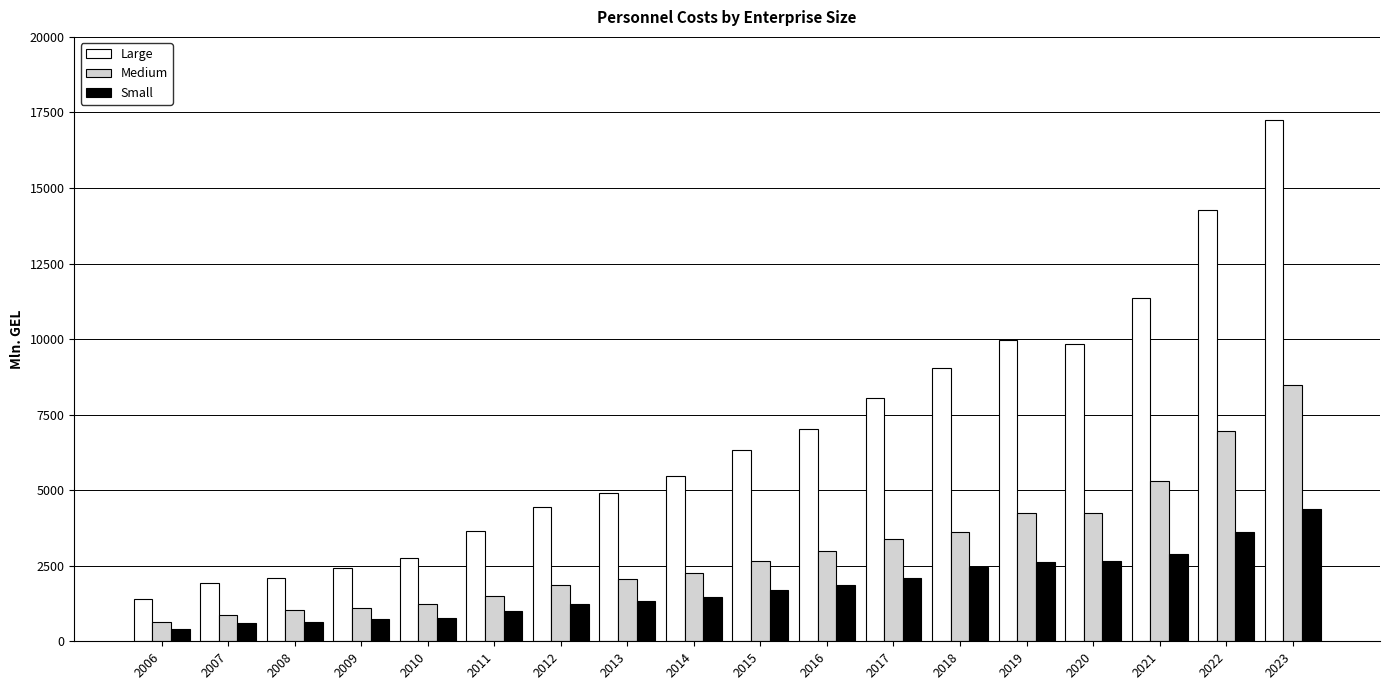

What is the difference between the Large values at 2006 and 2011?

2236.8